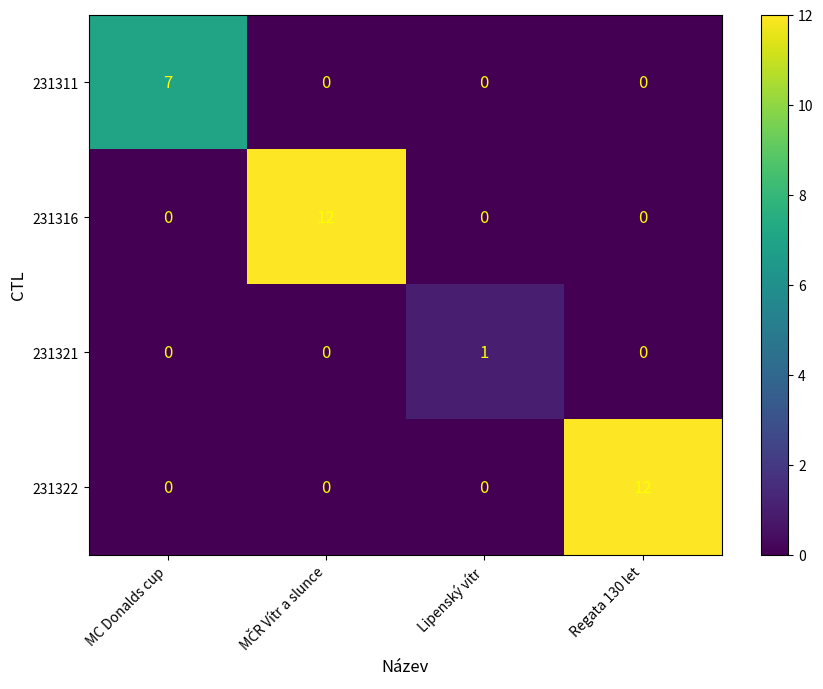

Reading right to left, what are all the values shown in this chart?

231311: 0	0	0	7
231316: 0	0	12	0
231321: 0	1	0	0
231322: 12	0	0	0